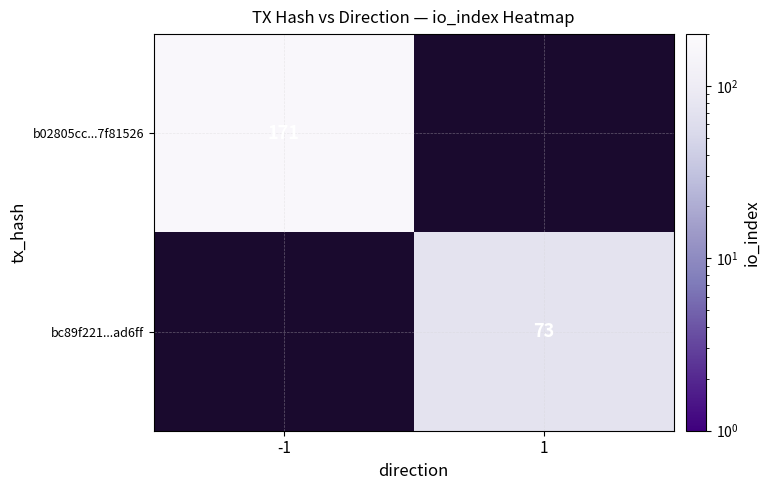

How many series are shown in this chart?

2